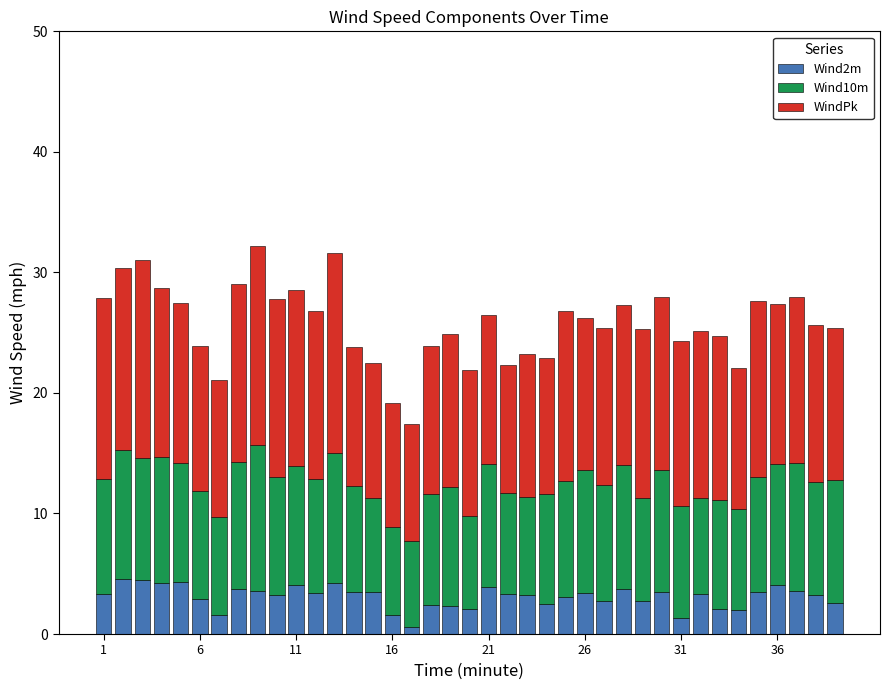

What is the maximum value for Wind2m?

4.6